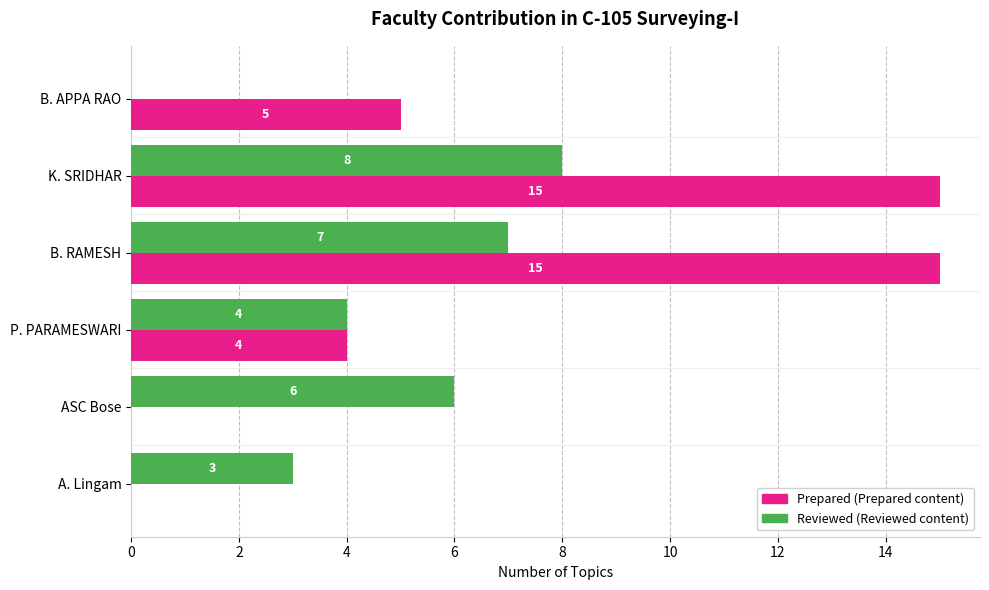

What is the maximum value shown in the chart?

15